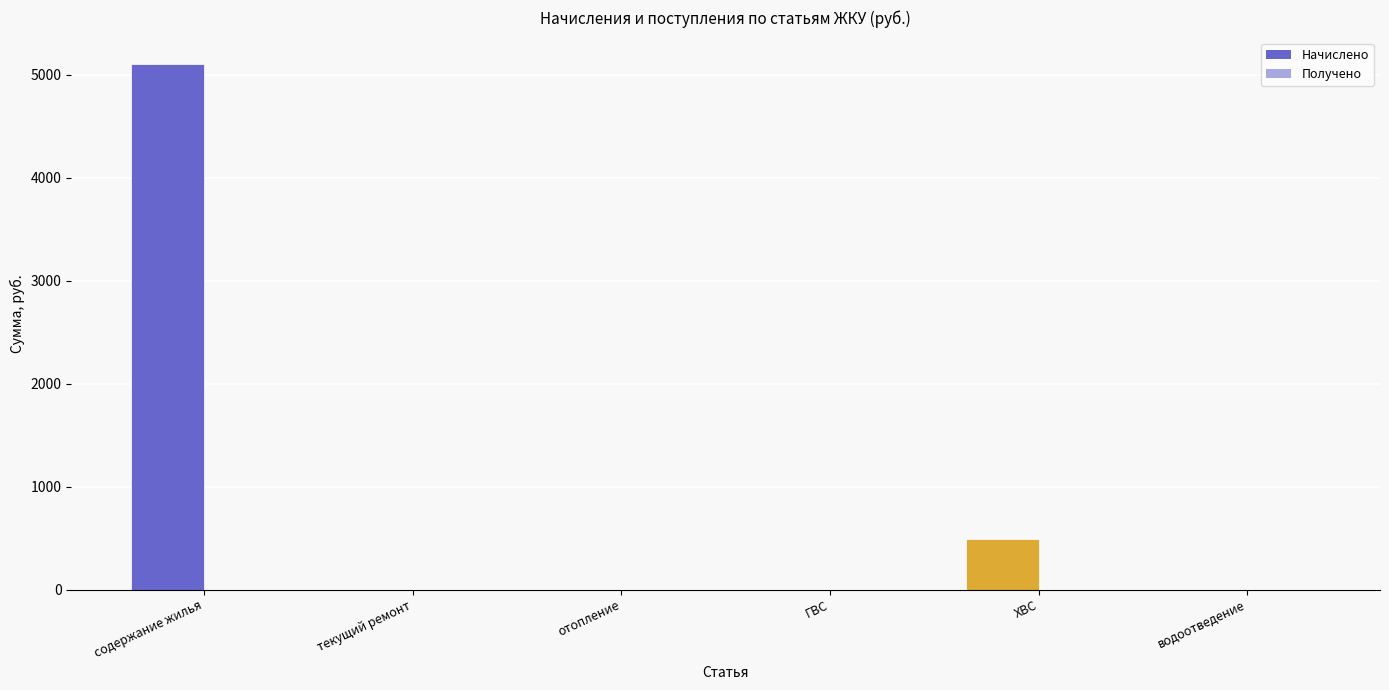

Does the chart contain any negative values?

No